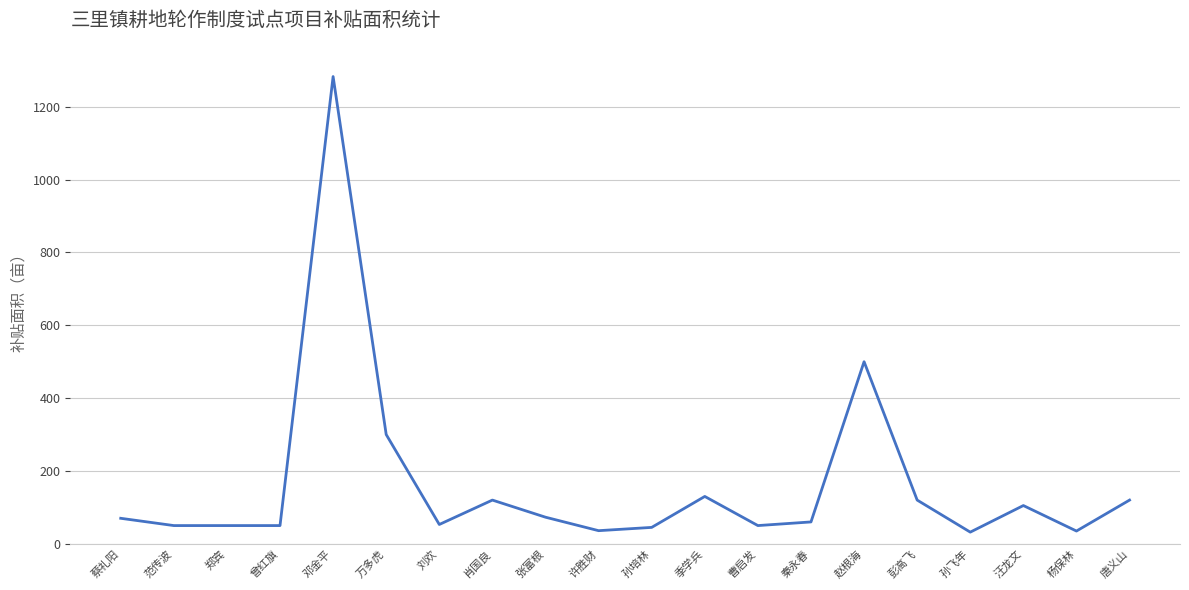

Count the number of categories in the chart.

20